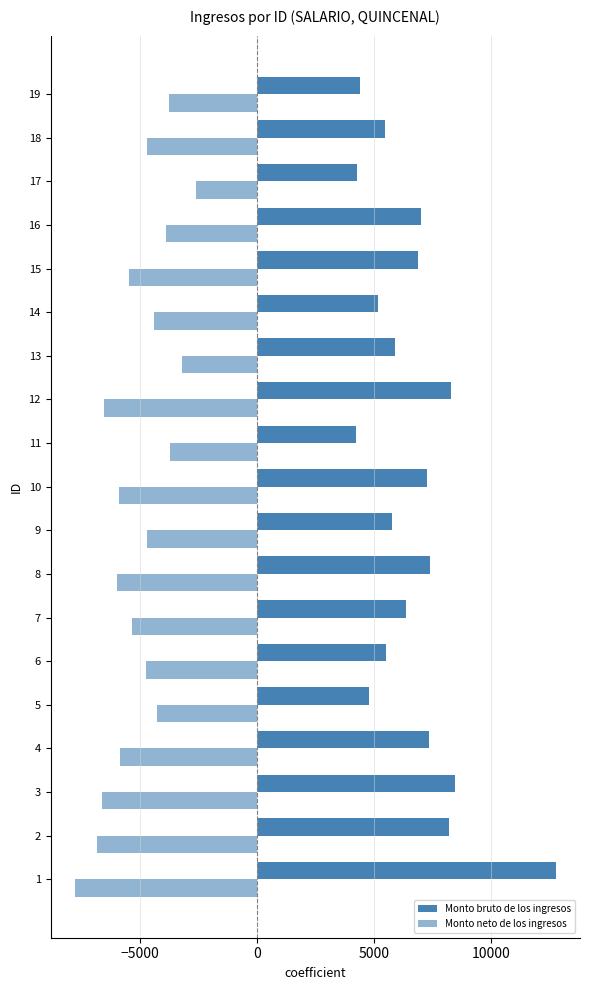

Which series has the widest spread of values?

Monto bruto de los ingresos